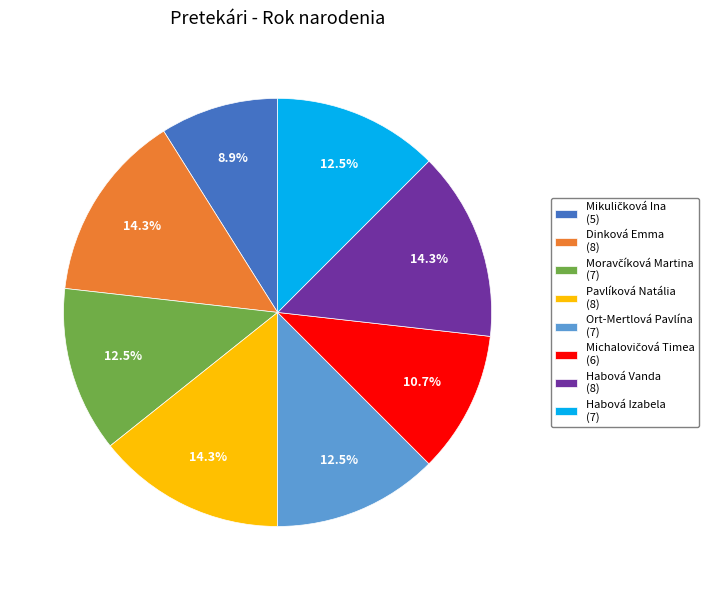

Is the sum of Habová Izabela (7) and Pavlíková Natália (8) greater than half?

No